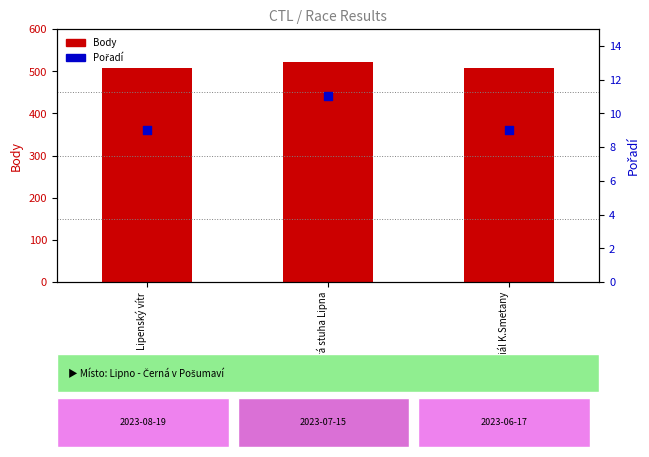

What are all the series names shown in the legend?

Body, Pořadí